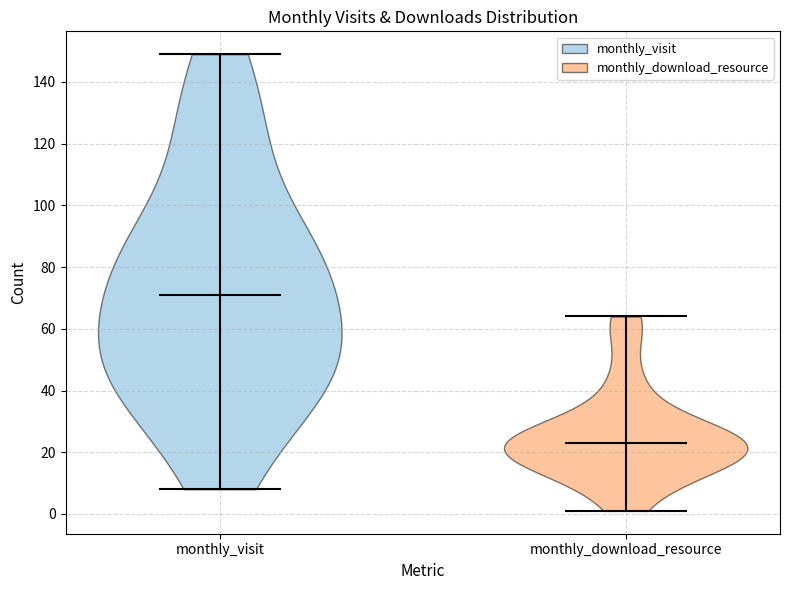

Reading left to right, read every violin against the y-axis: where its median line is, and the lowest and highest points it reaches. The values are not printed on the chart, so give them approximately, as read against the axis.

monthly_visit: median line 72, lowest point 8, highest point 150
monthly_download_resource: median line 24, lowest point 2, highest point 64